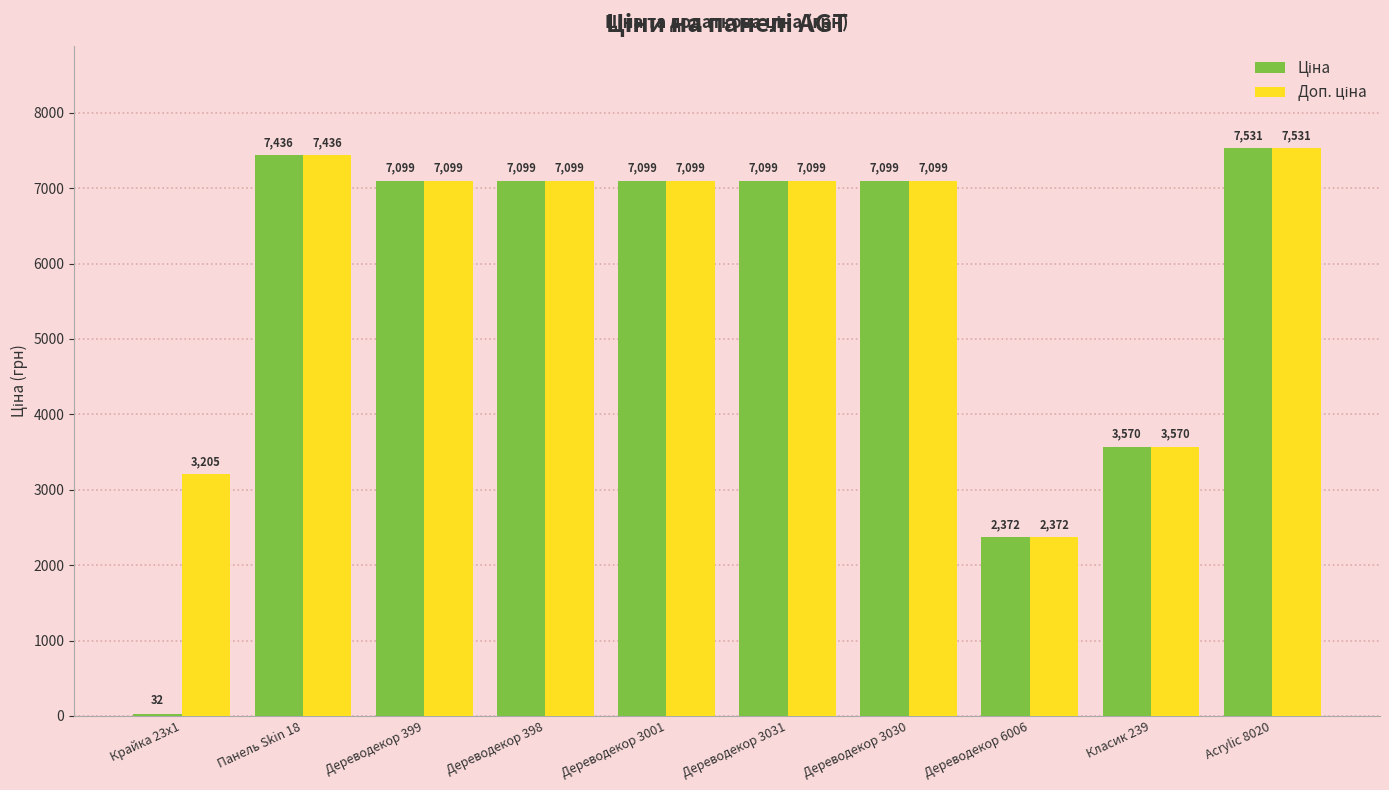

At how many categories does at least one series exceed 2001?

10